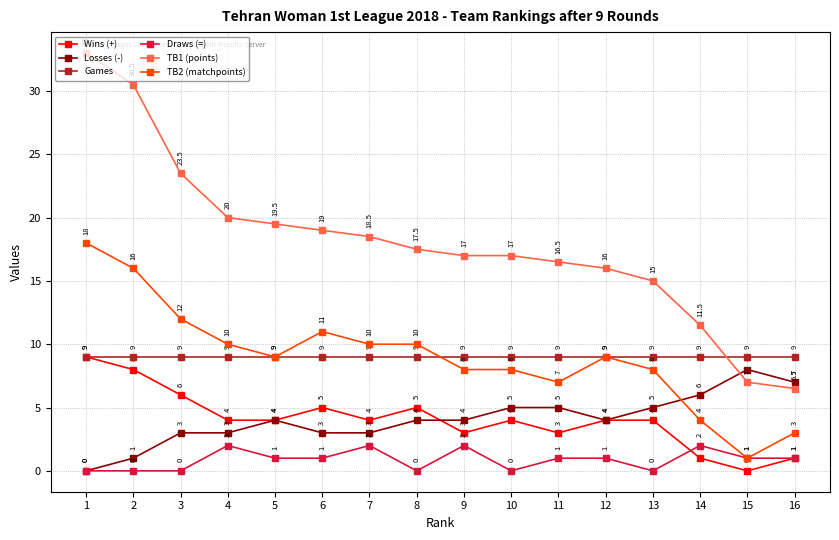

Rank the series at 8 from lowest to highest value.

Draws (=), Losses (-), Wins (+), Games, TB2 (matchpoints), TB1 (points)